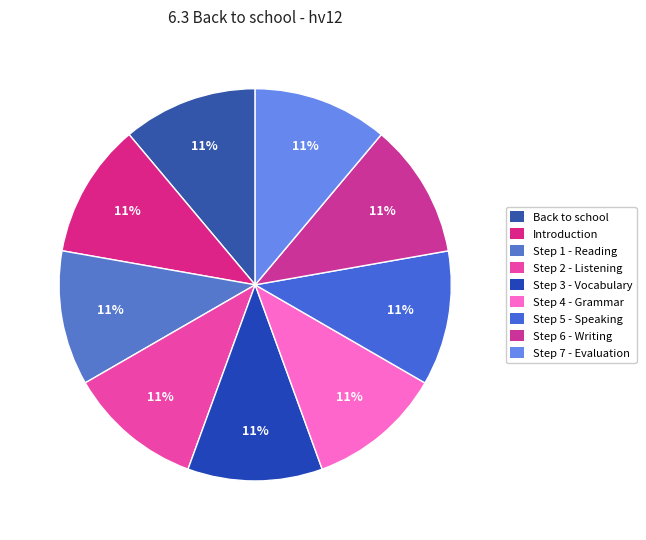

Is there a majority slice in this chart?

No